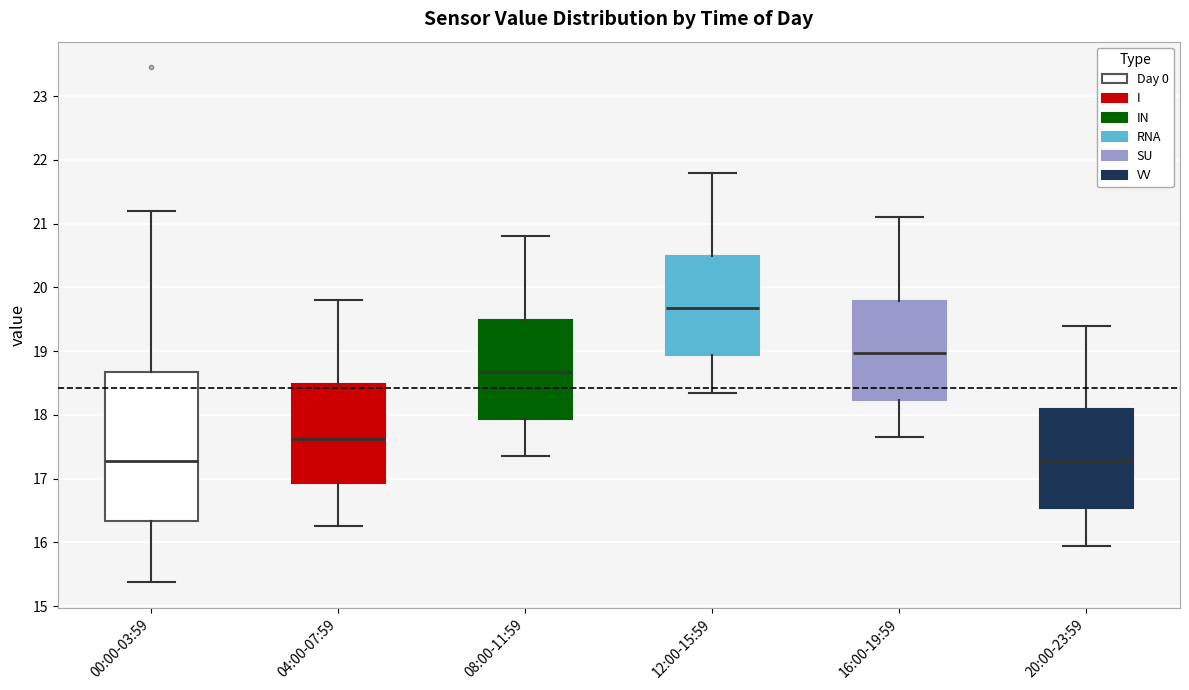

Reading left to right, read every box against the y-axis: the position of its median line, the range the box covers, and the ends of its whiskers. The values are not printed on the chart, so give them approximately, as read against the axis.

00:00-03:59: median 17.3, box 16.3 to 18.7, whiskers 15.4 to 21.2
04:00-07:59: median 17.6, box 16.9 to 18.5, whiskers 16.3 to 19.8
08:00-11:59: median 18.7, box 17.9 to 19.5, whiskers 17.4 to 20.8
12:00-15:59: median 19.7, box 18.9 to 20.5, whiskers 18.4 to 21.8
16:00-19:59: median 19.0, box 18.2 to 19.8, whiskers 17.7 to 21.1
20:00-23:59: median 17.3, box 16.5 to 18.1, whiskers 16.0 to 19.4